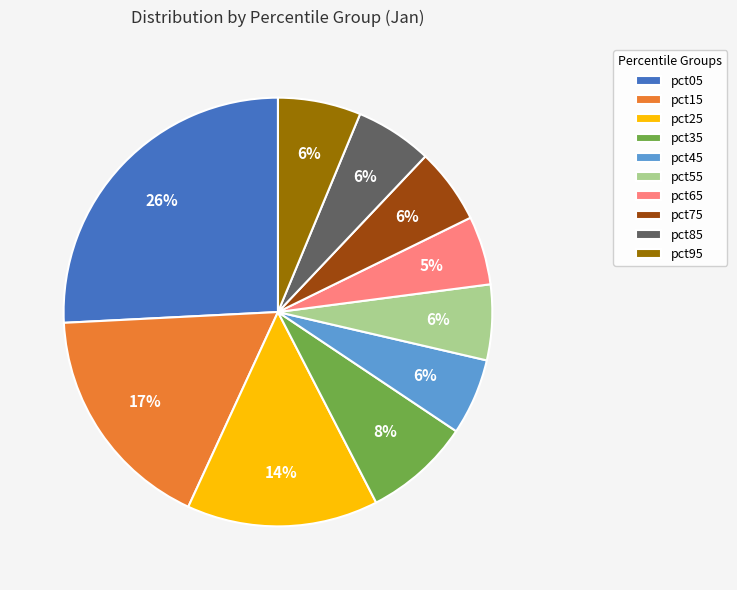

Which has a higher value, pct15 or pct55?

pct15